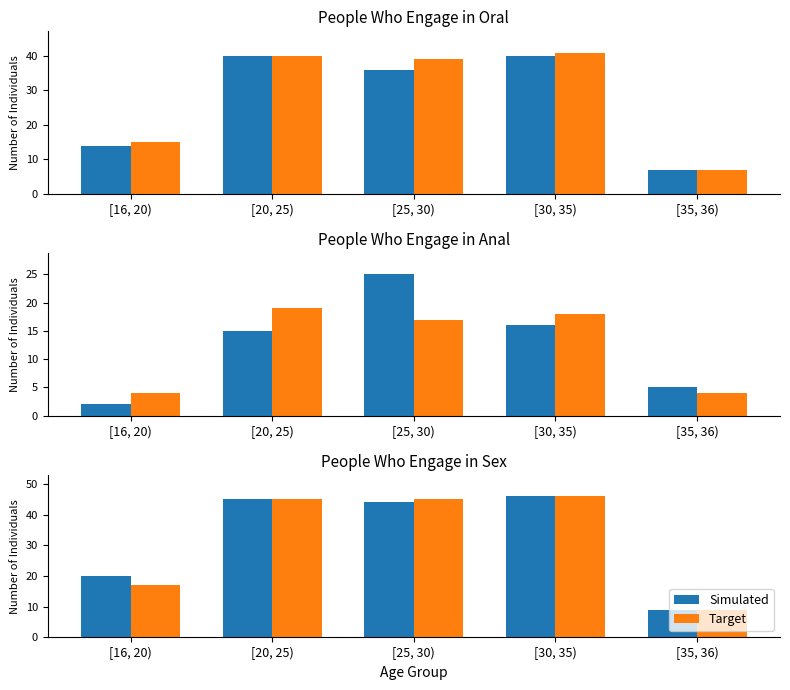

What are all the series names shown in the legend?

Simulated, Target